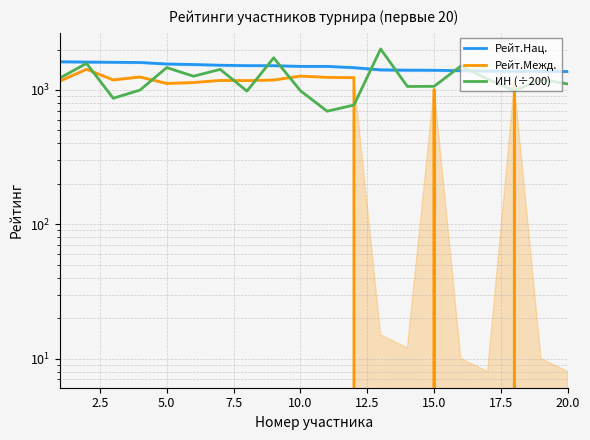

How many values in the Рейт.Межд. series exceed 1163?

9